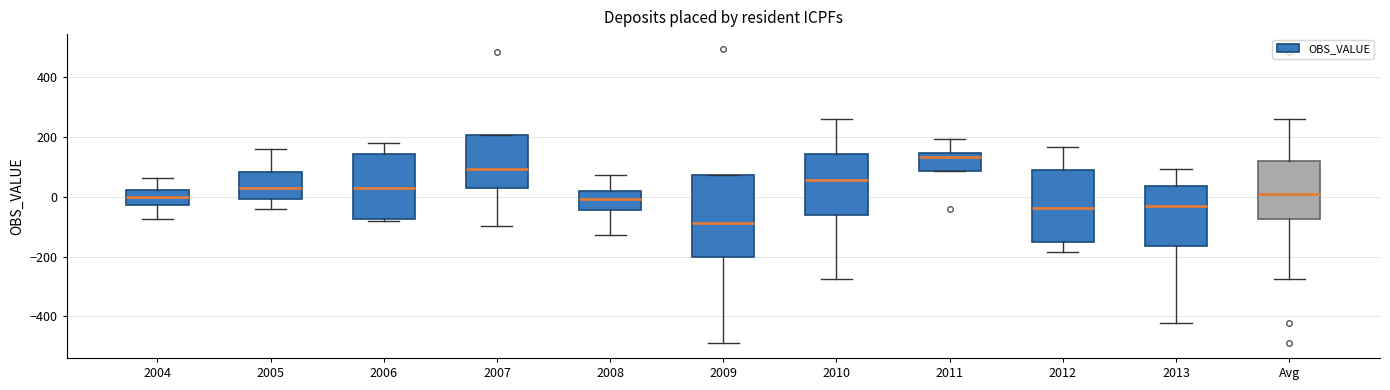

Which box is the tallest, from its lower edge to its upper edge?

2009